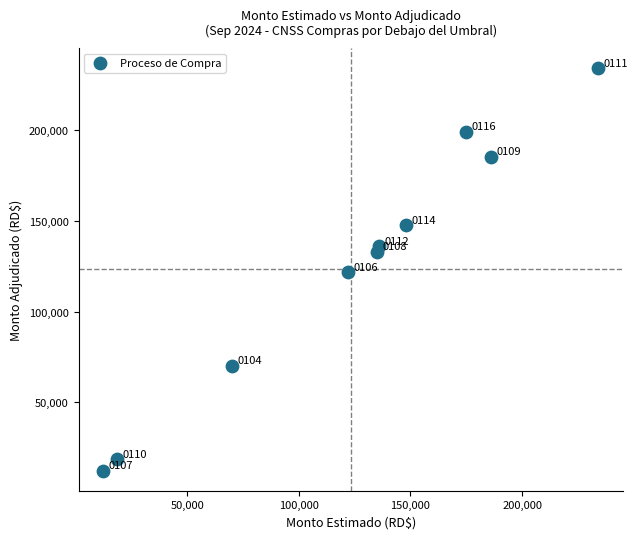

What Y value in the scatter plot is closest to 123195?

121540